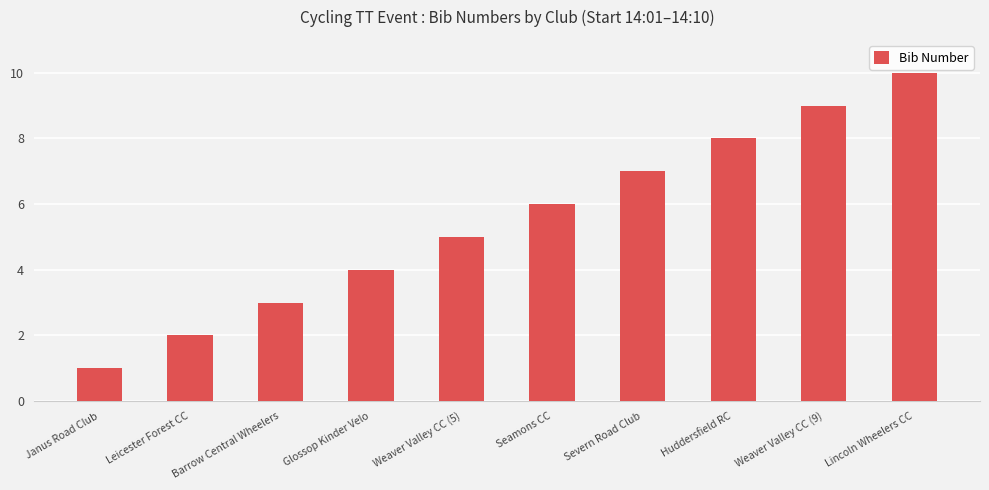

What is the ratio of the value at Leicester Forest CC to the value at Lincoln Wheelers CC?

0.2